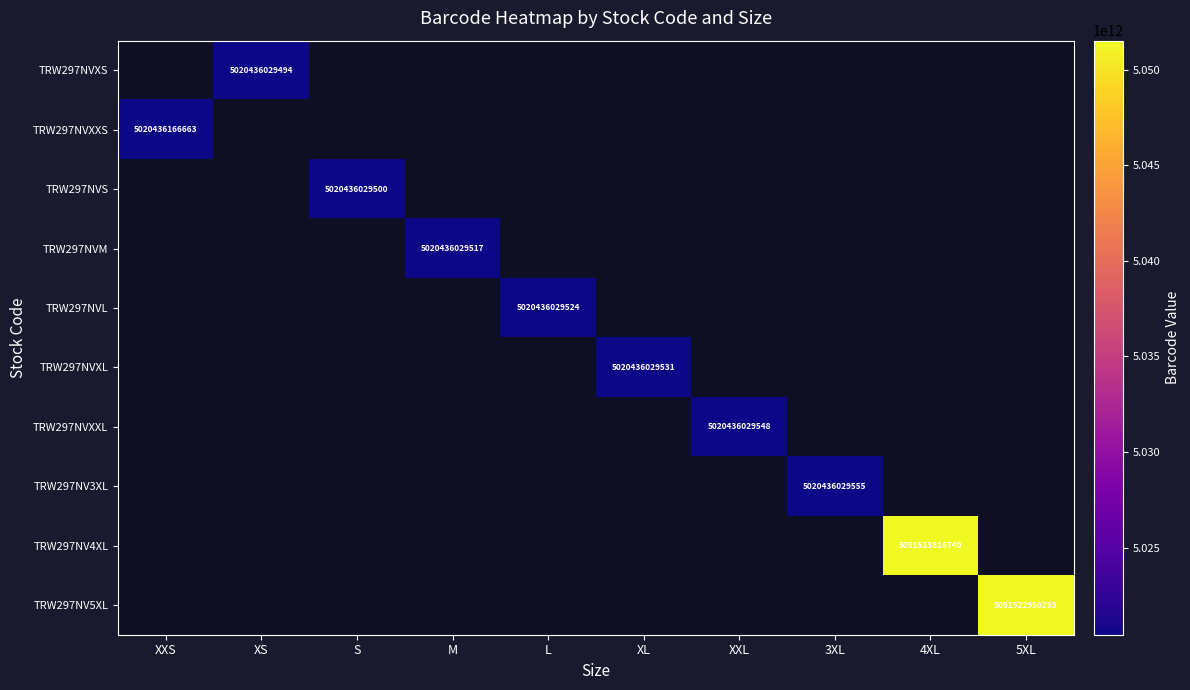

Which category has the highest value across all series?

5XL